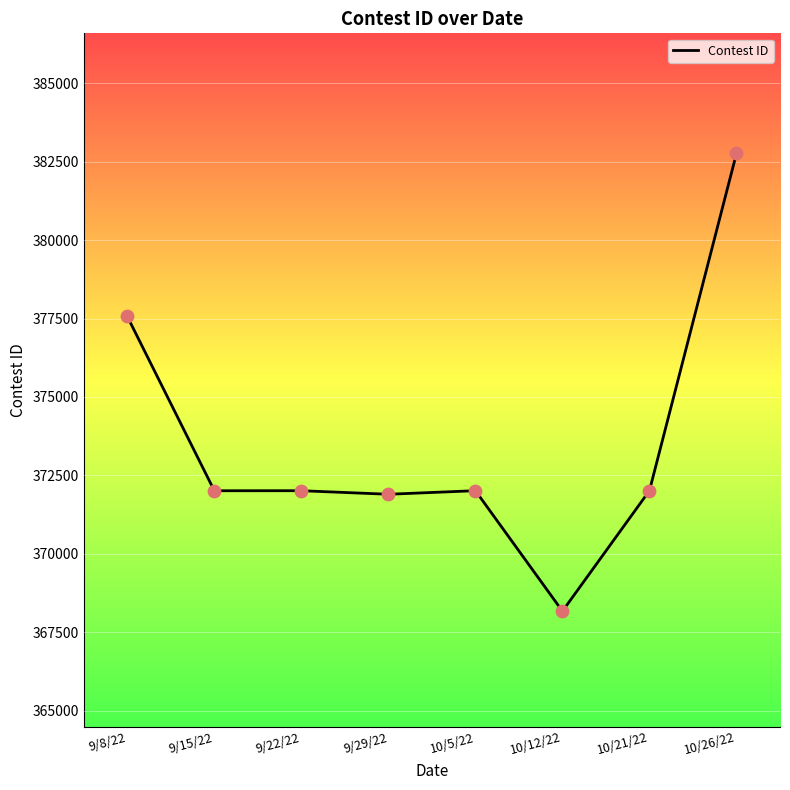

What is the change in value from 9/8/22 to 9/15/22?

-5557